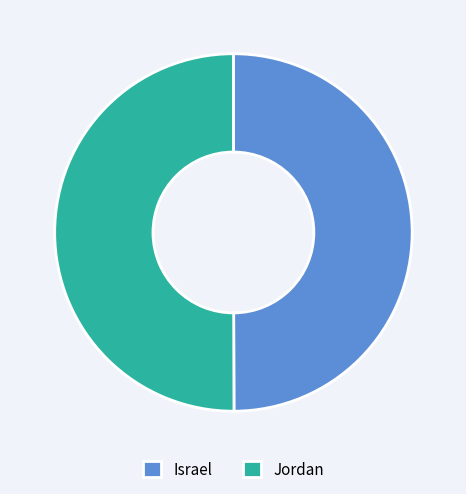

Do Israel and Jordan together represent more than half of the pie?

Yes